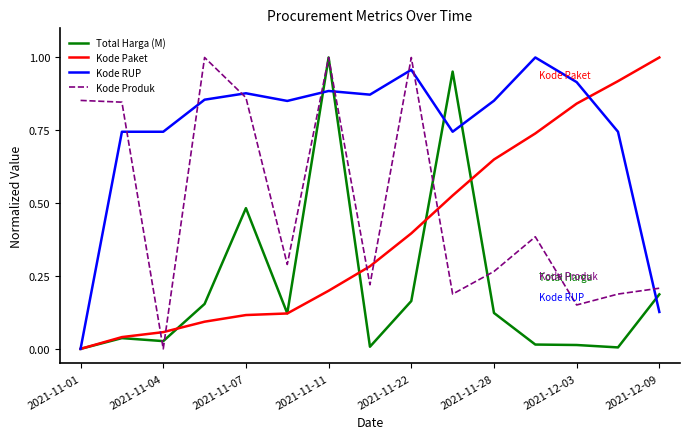

How many times do Kode Produk and Kode RUP cross each other?

8